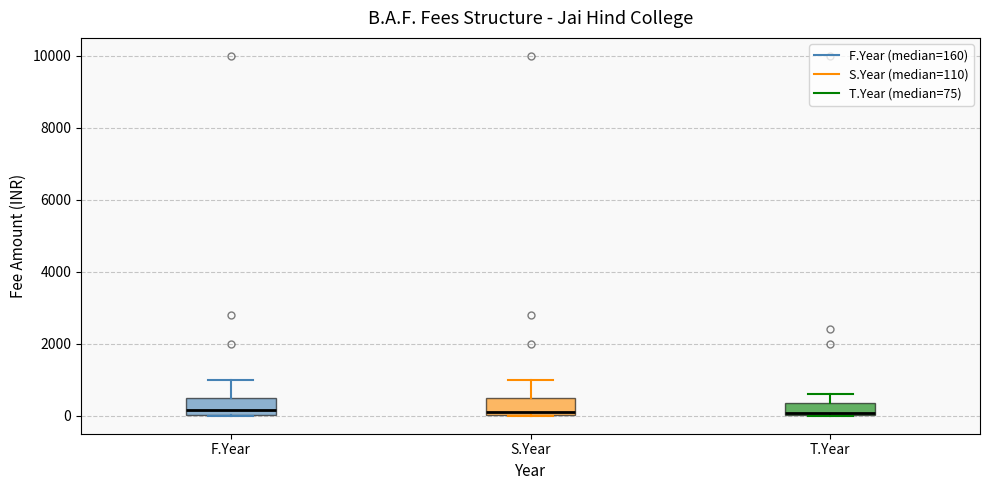

Reading left to right, read every box against the y-axis: the position of its median line, the range the box covers, and the ends of its whiskers. The values are not printed on the chart, so give them approximately, as read against the axis.

F.Year: median 200, box 0 to 600, whiskers 0 to 1000
S.Year: median 200, box 0 to 600, whiskers 0 to 1000
T.Year: median 0, box 0 to 400, whiskers 0 to 600